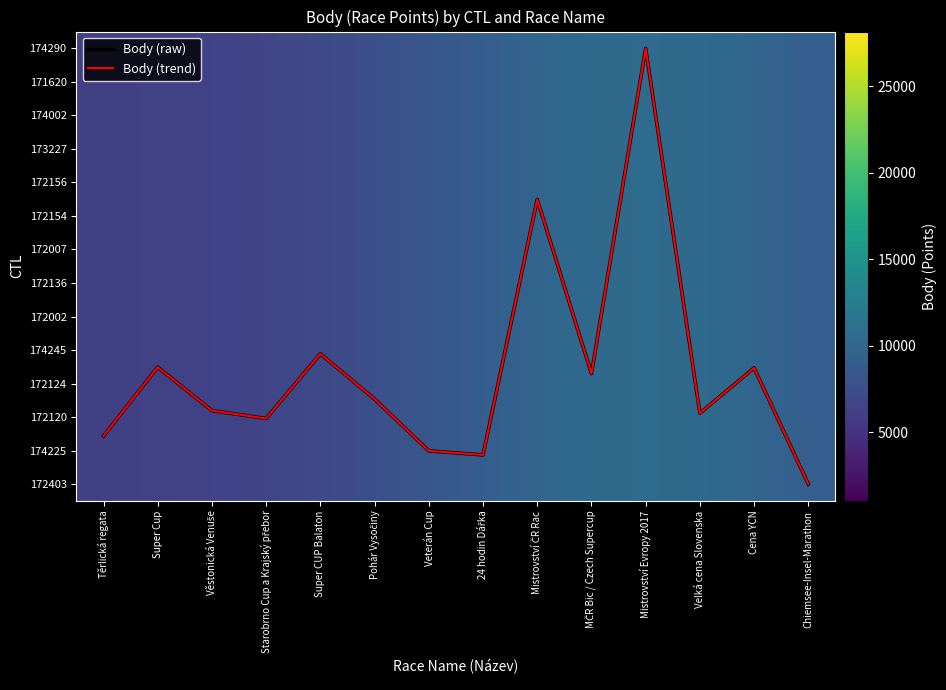

At how many categories does at least one series exceed 6527?

11